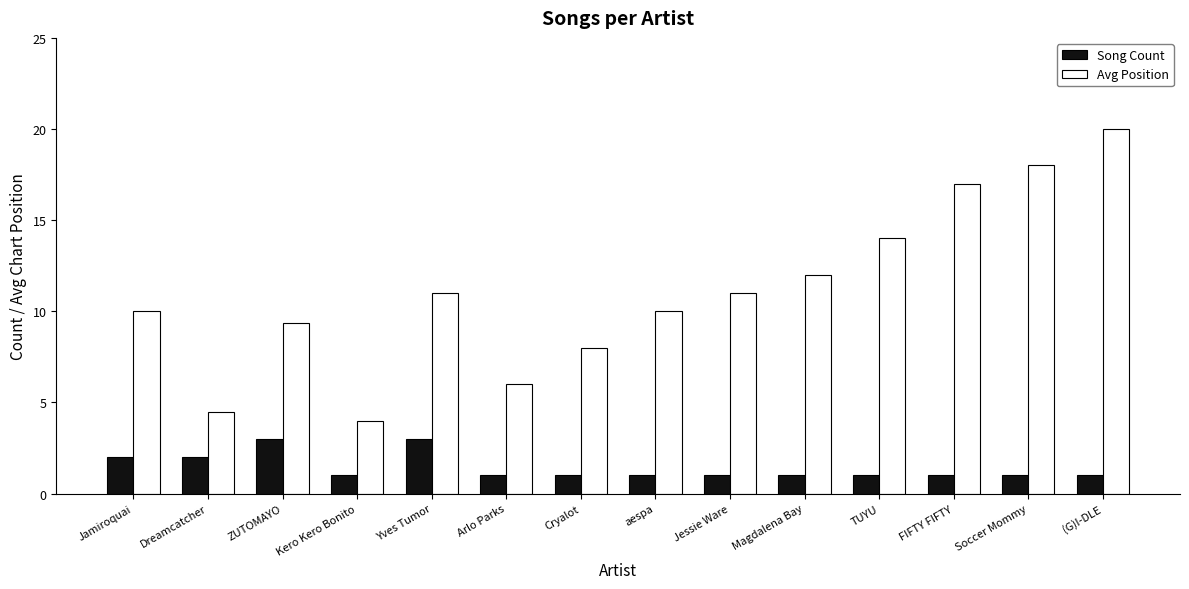

Count the number of data series in this chart.

2